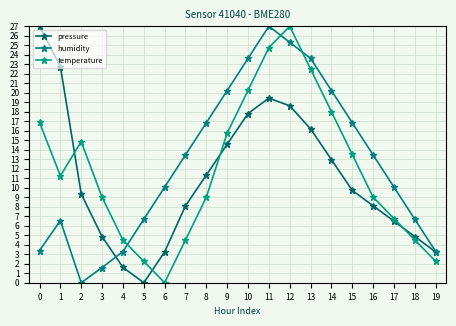

What is the average value of the humidity series?

12.6